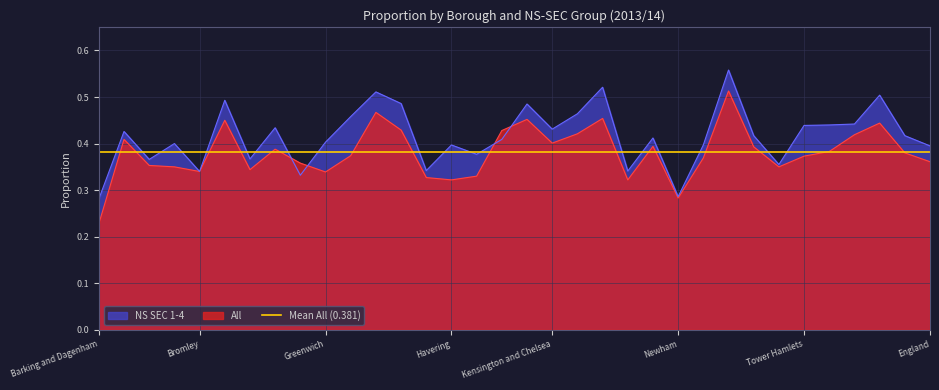

What is the spread (max minus min) of values at Lambeth?

0.1